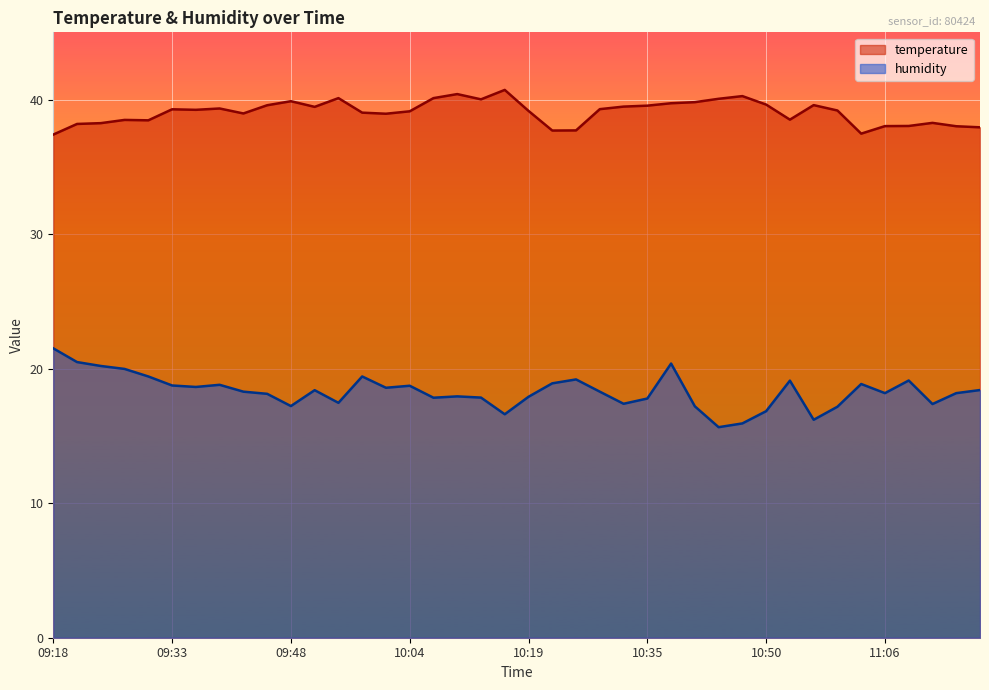

What is the value of the humidity point at the 30th from the left?

15.9